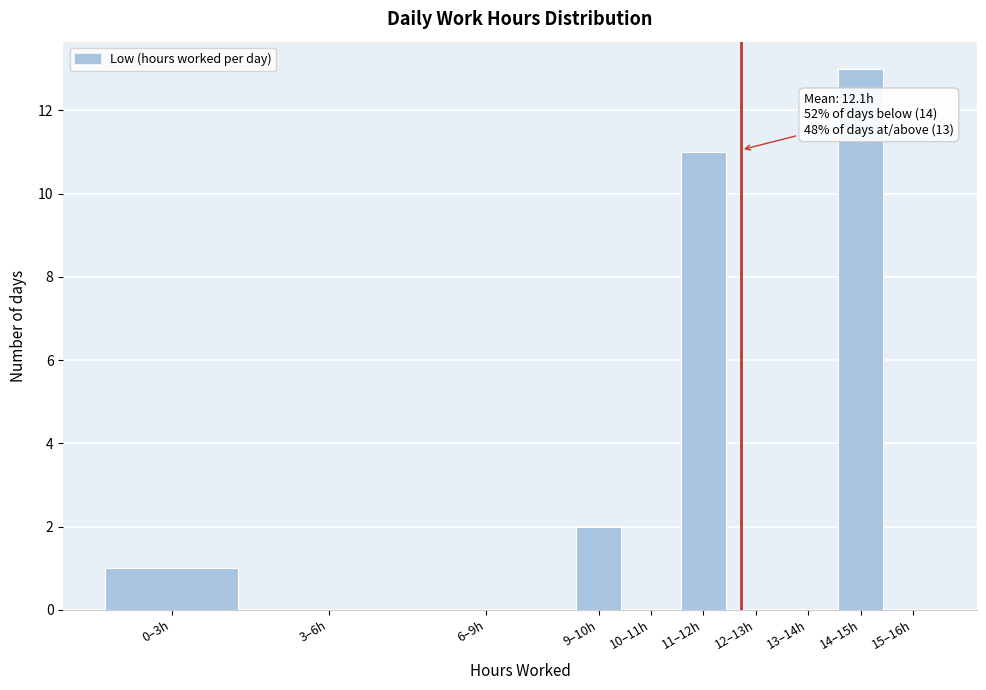

Reading left to right, transcribe all the data shown in this chart.

0–3h=1	3–6h=0	6–9h=0	9–10h=2	10–11h=0	11–12h=11	12–13h=0	13–14h=0	14–15h=13	15–16h=0